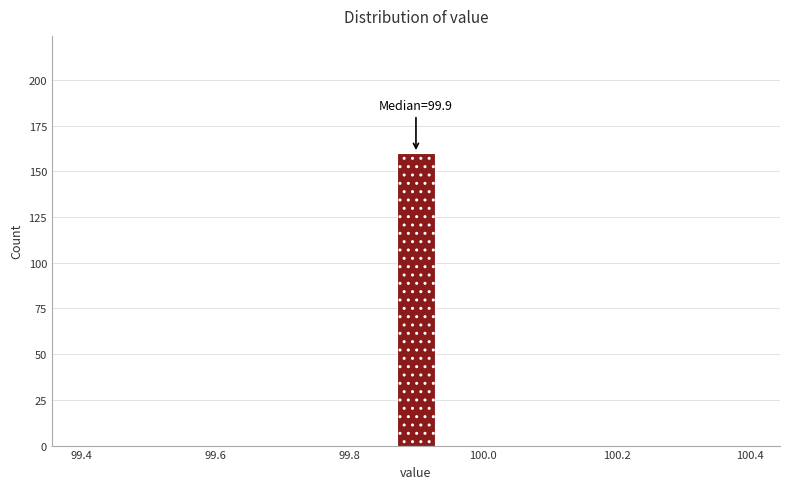

Around what value on the x-axis is the tallest bar? Give the approximate position of its centre, as read against the axis.

99.90